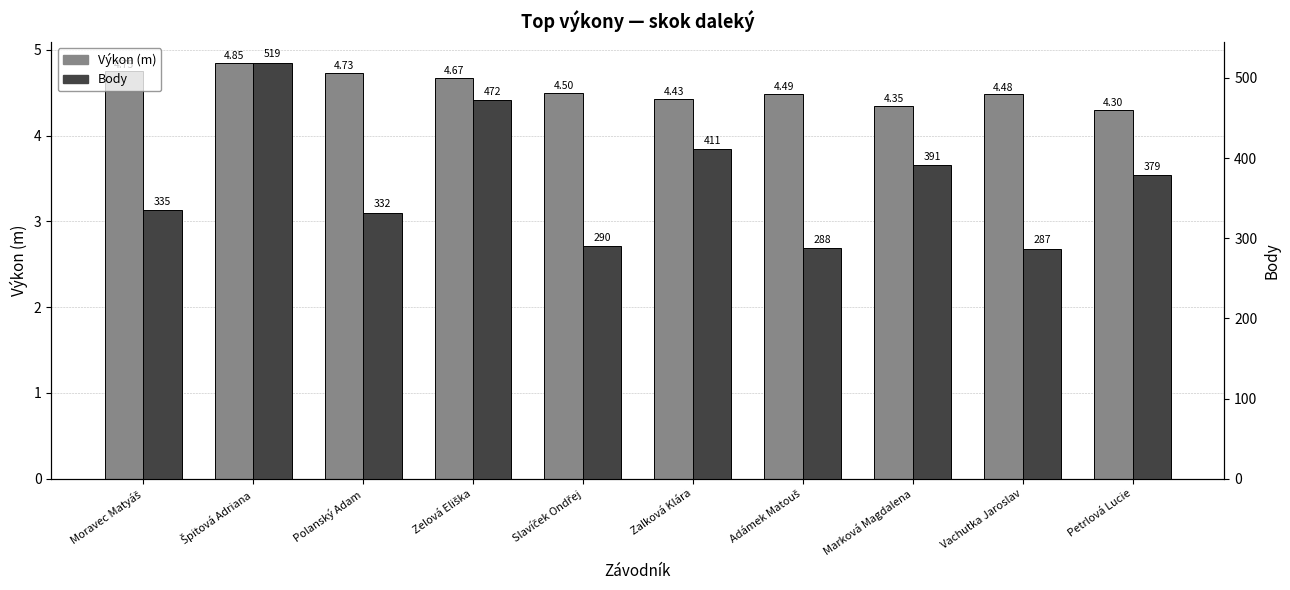

What is the difference between the Výkon (m) values at Moravec Matyáš and Zelová Eliška?

0.1